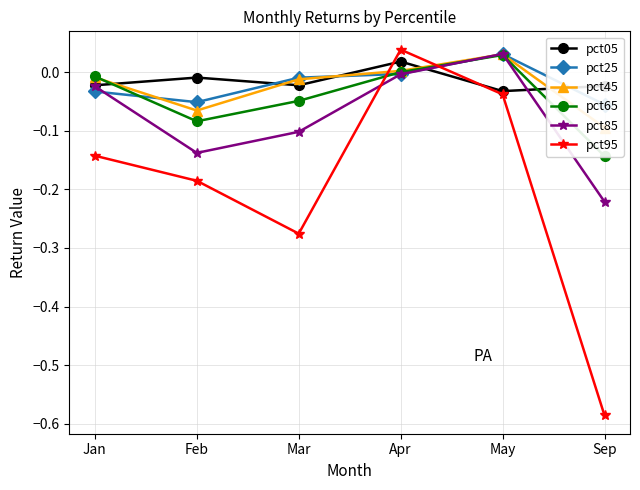

How many lines are shown in the chart?

6